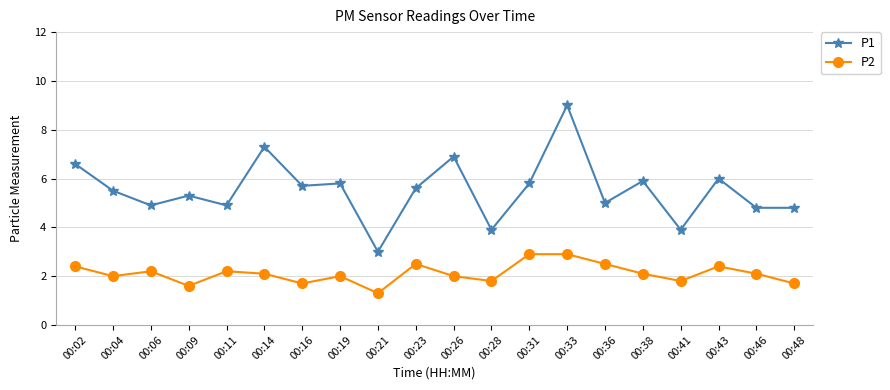

Which series changed the most between 00:09 and 00:23?

P2